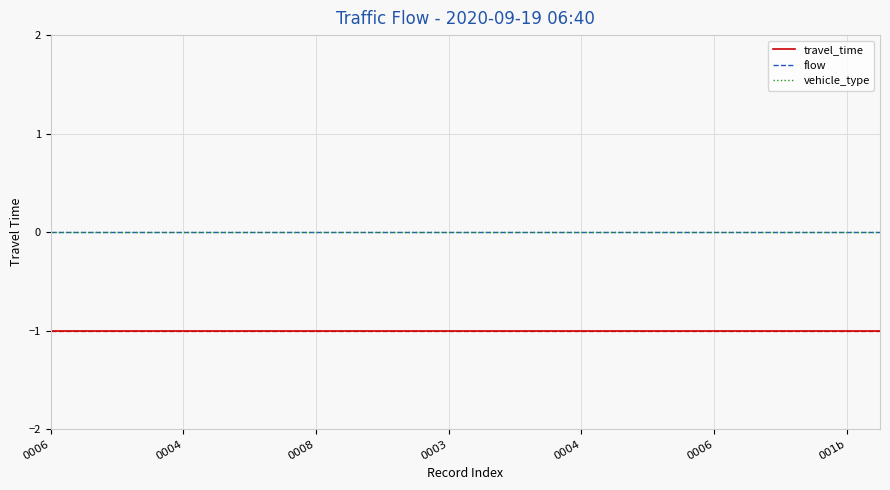

Reading left to right, what are all the values shown in this chart?

travel_time: -1	-1	-1	-1	-1	-1	-1	-1	-1	-1	-1	-1	-1	-1	-1	-1	-1	-1	-1	-1	-1	-1	-1	-1	-1	-1
flow: 0	0	0	0	0	0	0	0	0	0	0	0	0	0	0	0	0	0	0	0	0	0	0	0	0	0
vehicle_type: 0	0	0	0	0	0	0	0	0	0	0	0	0	0	0	0	0	0	0	0	0	0	0	0	0	0